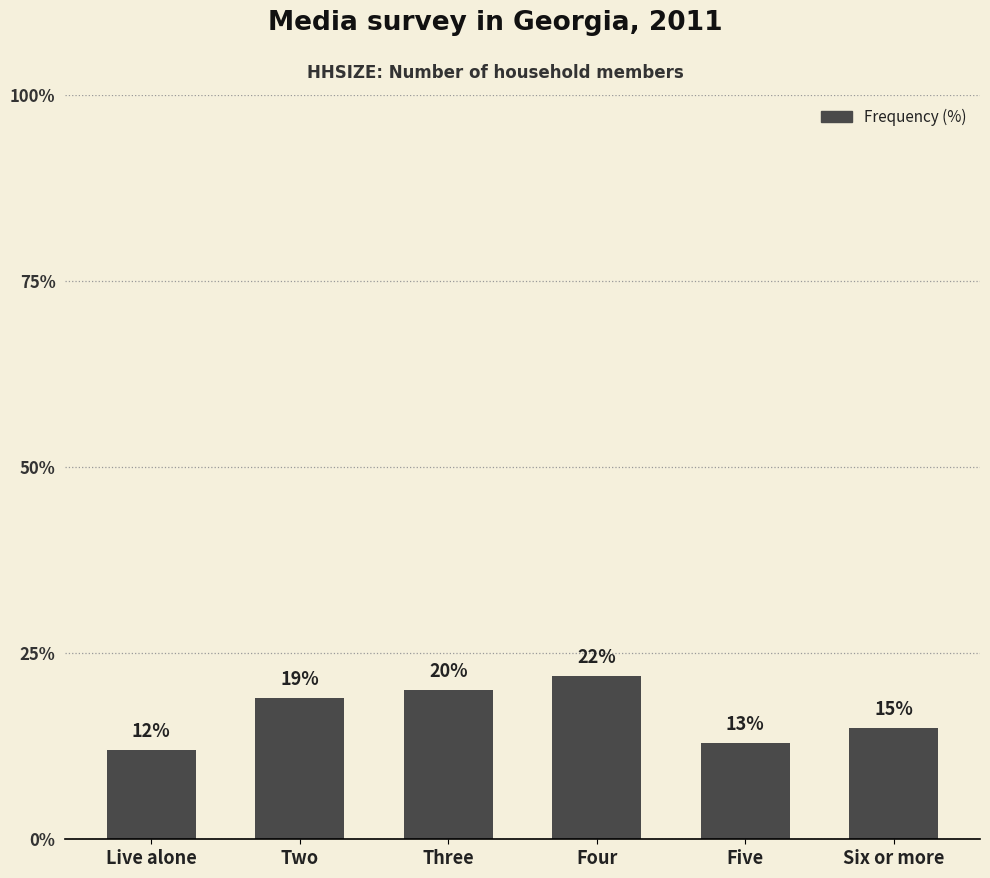

List the labels in order of value, smallest first.

Live alone, Five, Six or more, Two, Three, Four